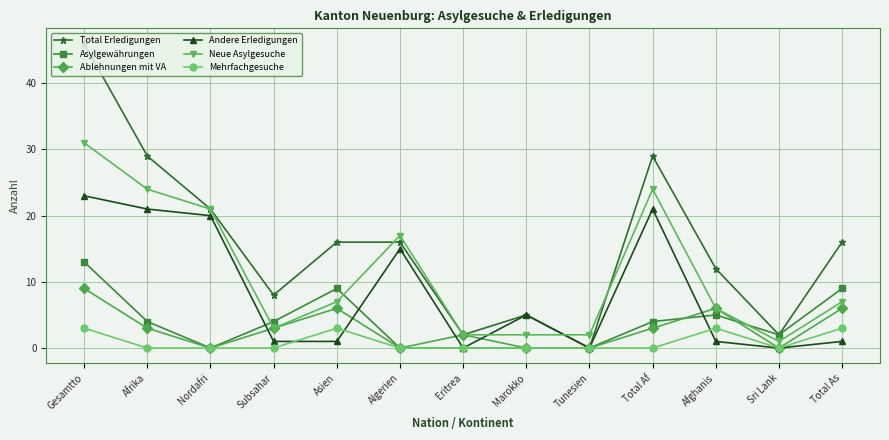

What is the label of the 11th point from the left?

Afghanis